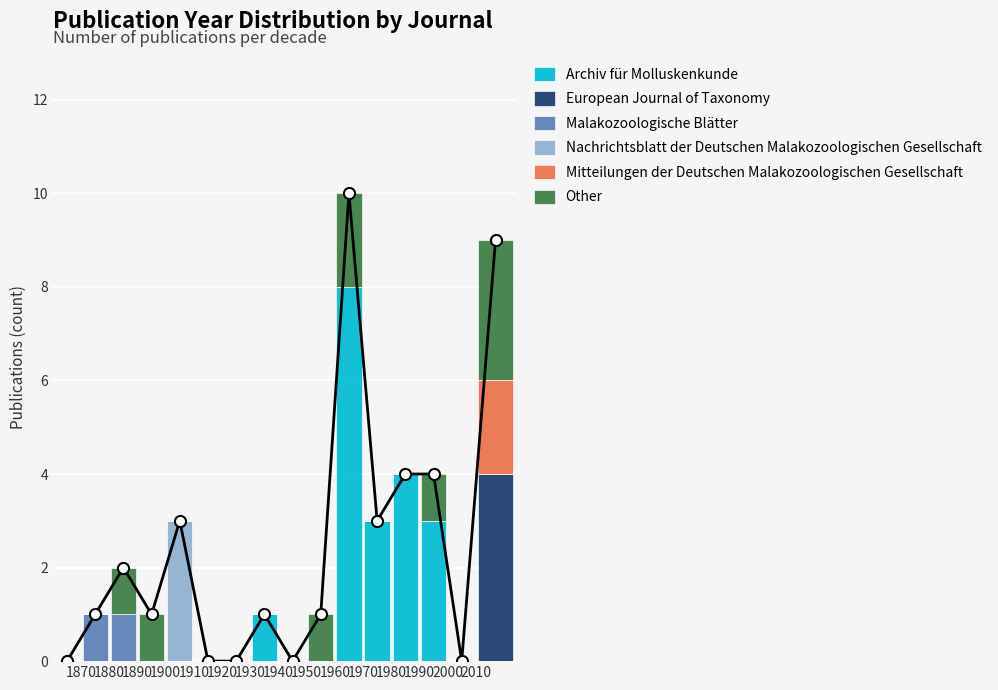

At which category is the sum across all series the highest?

1970